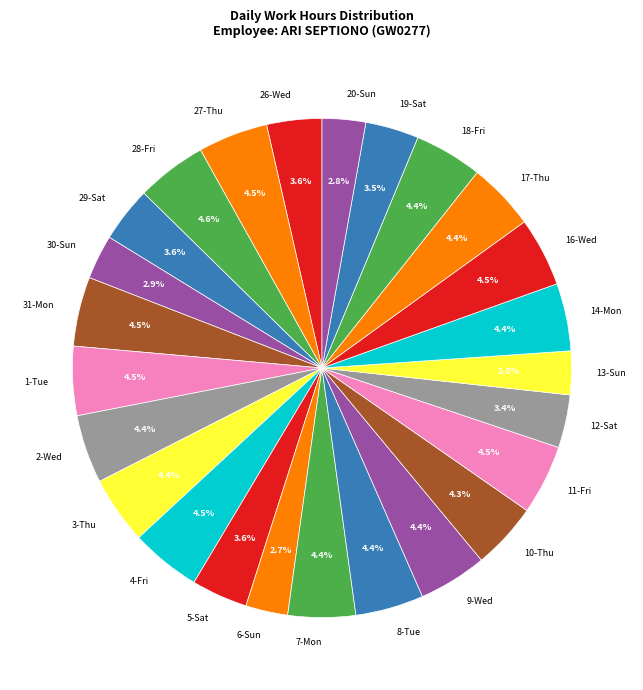

Is there any slice that represents more than half of the pie?

No